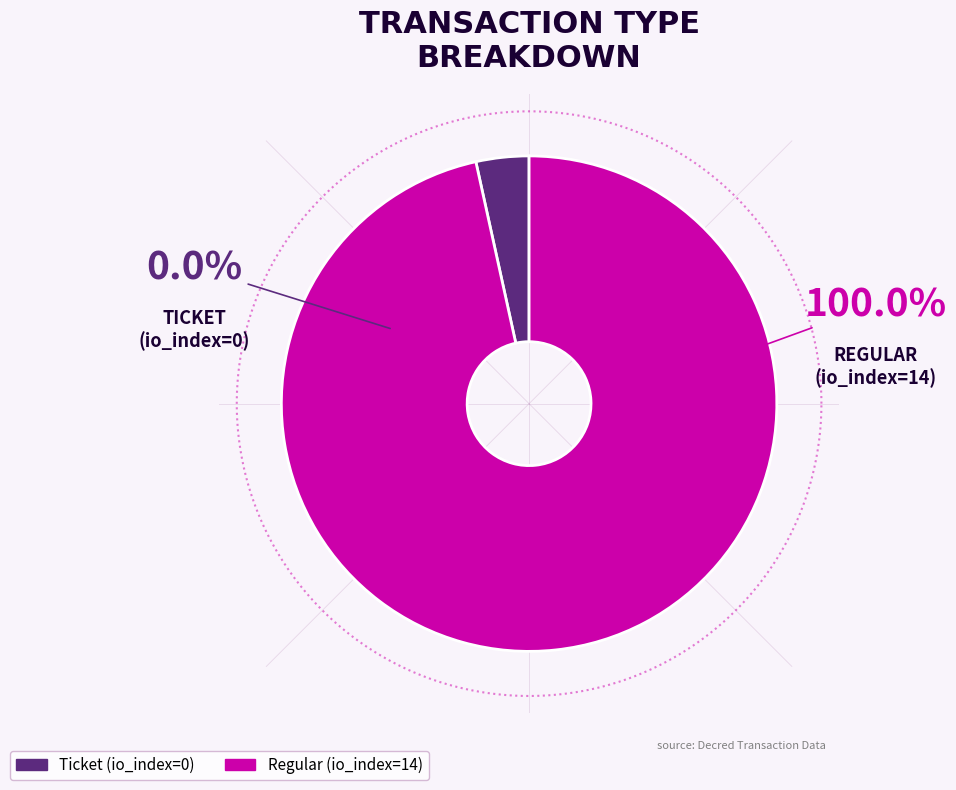

Rank the categories by value from lowest to highest.

Ticket (io_index=0), Regular (io_index=14)